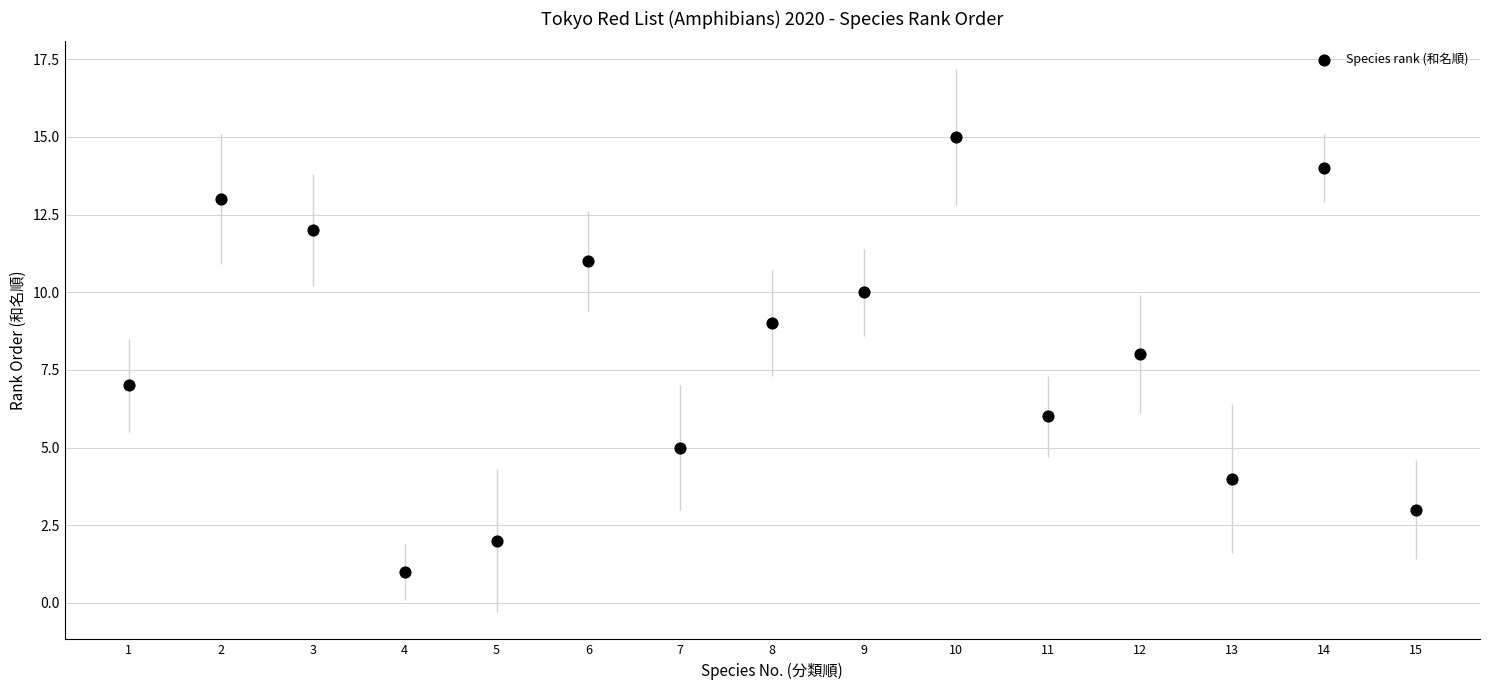

What is the range of Y values (max minus min)?

14